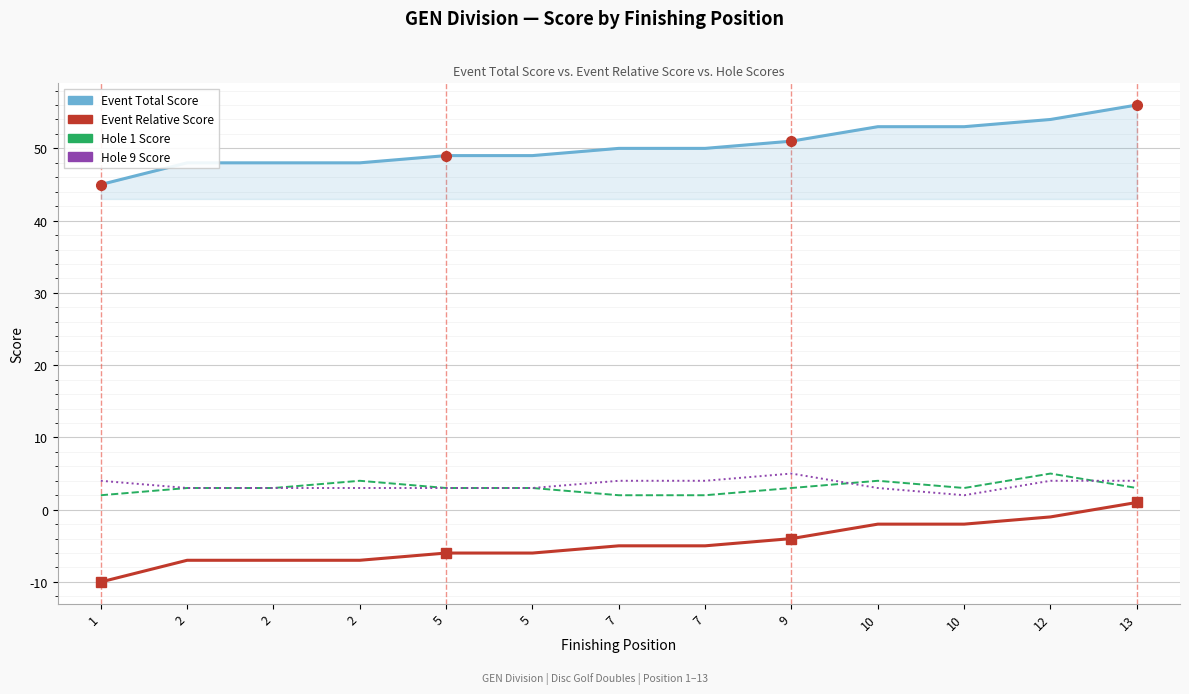

Reading left to right, transcribe all the data shown in this chart.

Event Total Score: 45	48	48	48	49	49	50	50	51	53	53	54	56
Event Relative Score: -10	-7	-7	-7	-6	-6	-5	-5	-4	-2	-2	-1	1
Hole 1 Score: 2	3	3	4	3	3	2	2	3	4	3	5	3
Hole 9 Score: 4	3	3	3	3	3	4	4	5	3	2	4	4